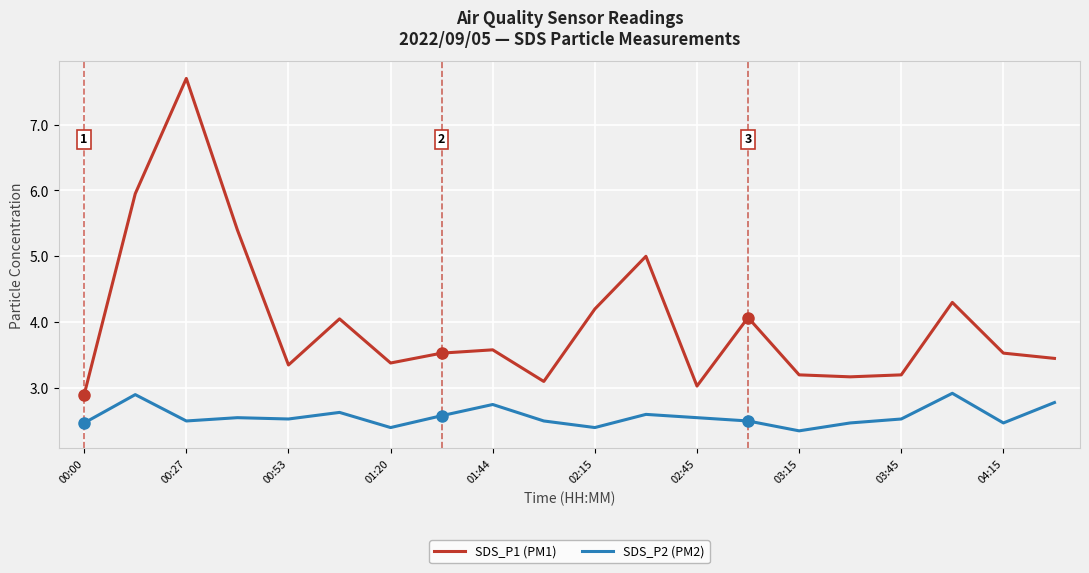

What is the highest value of the SDS_P2 (PM2) series?

2.9